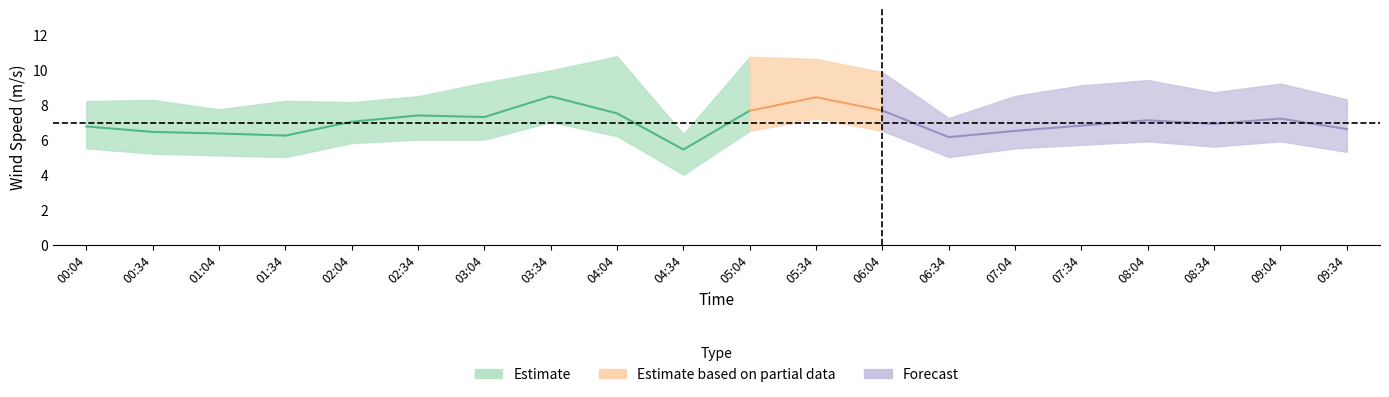

The value of wind_spd_avg at 00:34 is 6.4. True or false?

True